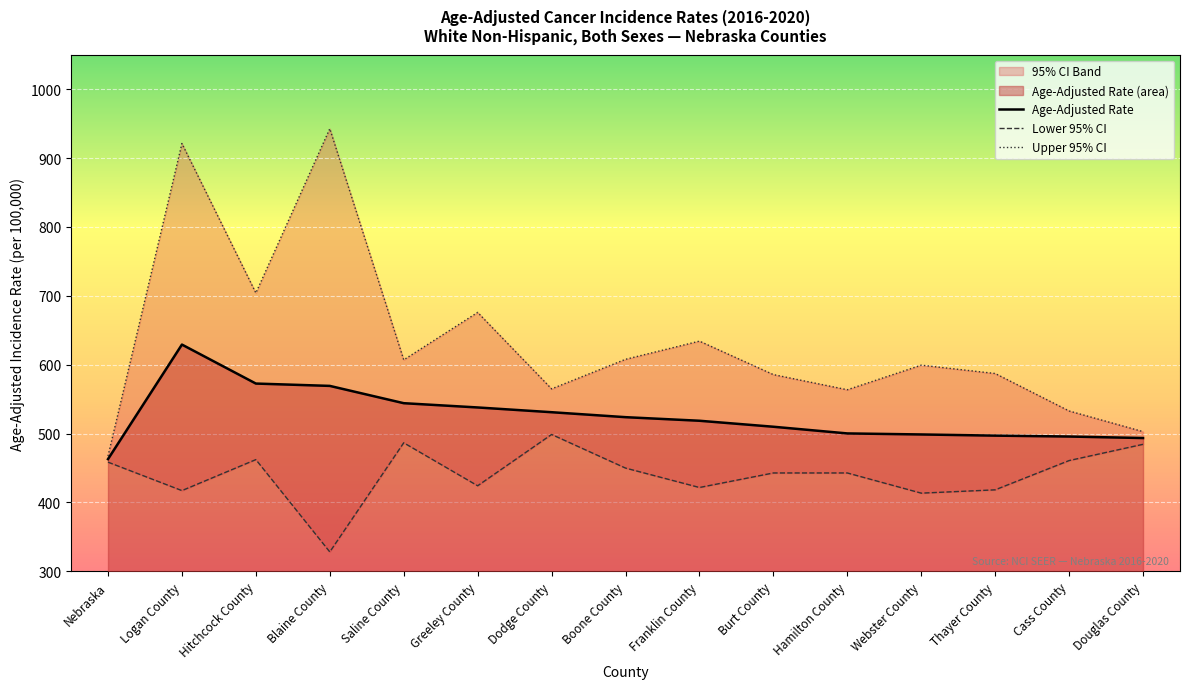

At how many categories does at least one series exceed 783?

2